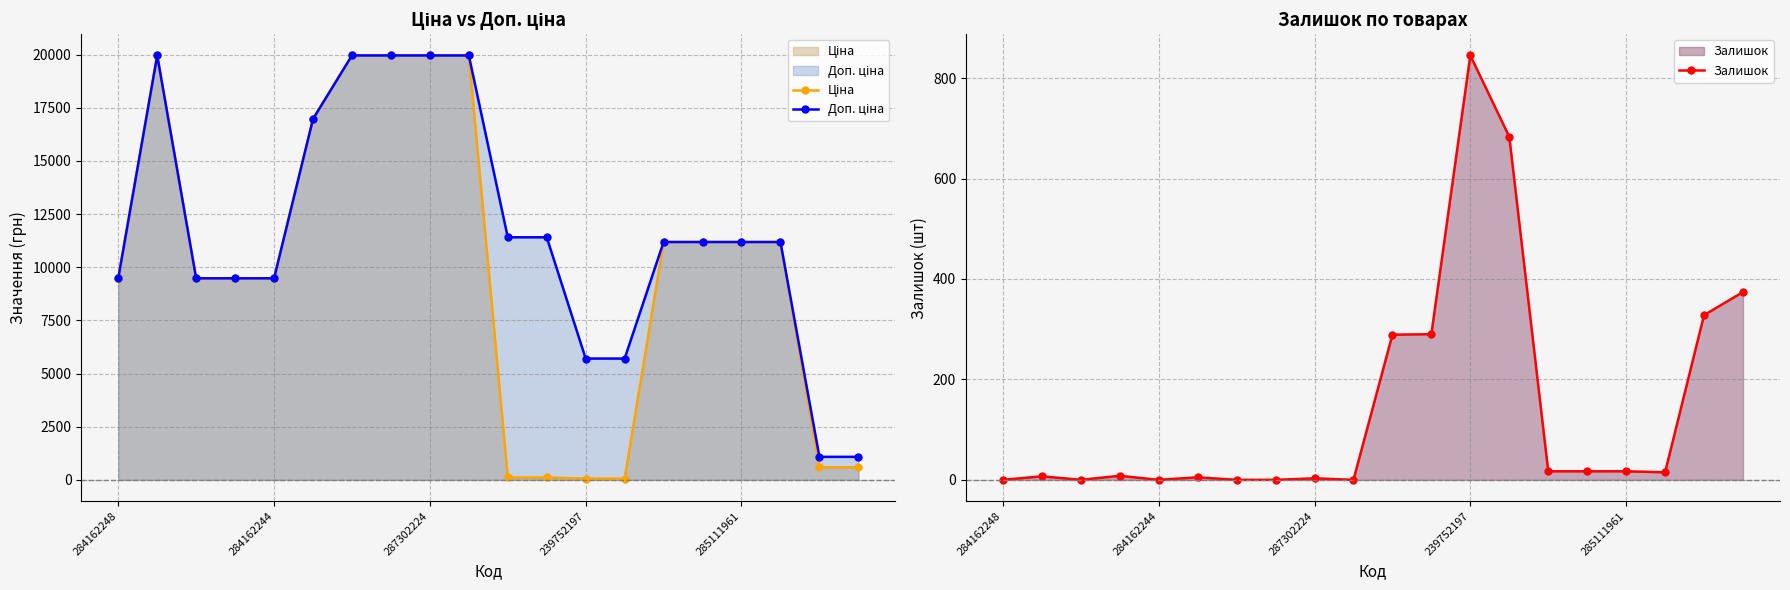

List the series in order of their peak value, lowest first.

Залишок, Ціна, Доп. ціна